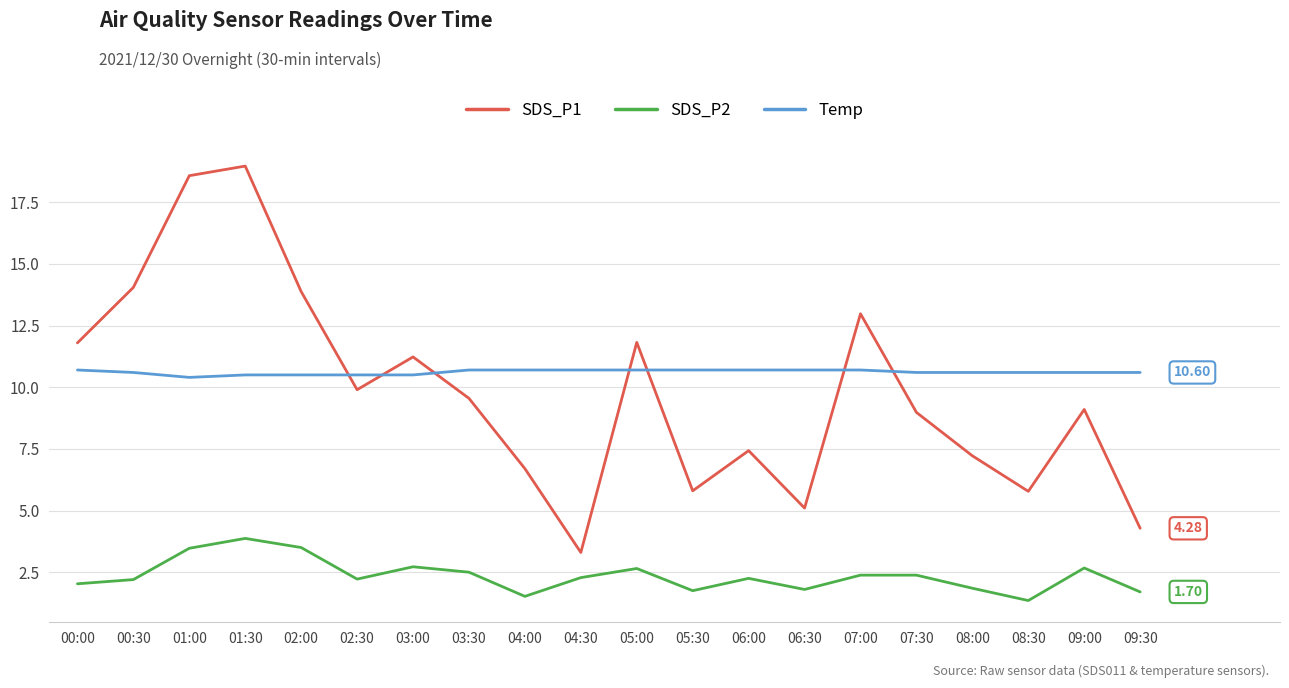

Is it true that SDS_P2 equals 1.8 at 06:30?

True